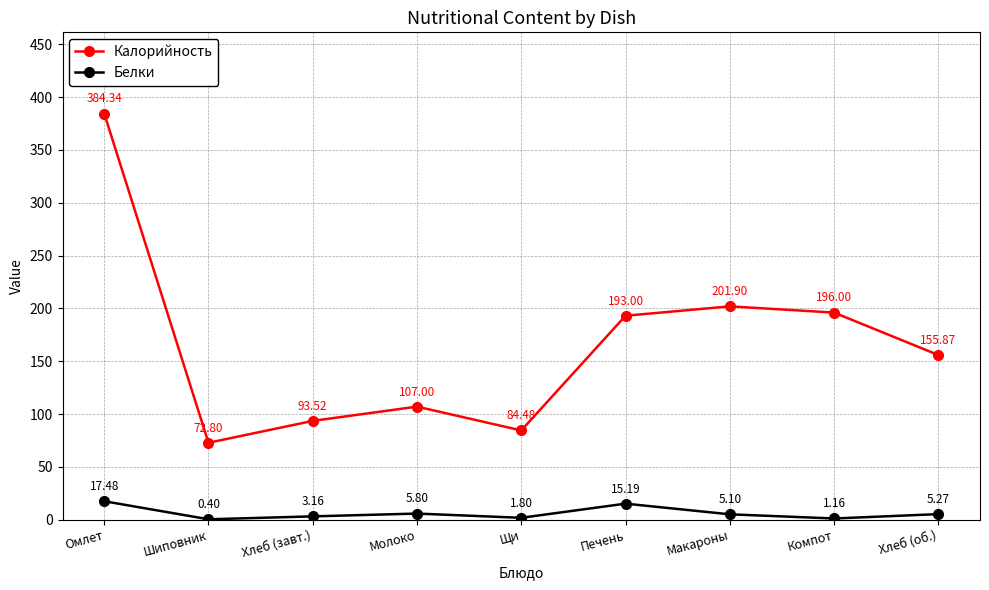

How many lines are shown in the chart?

2